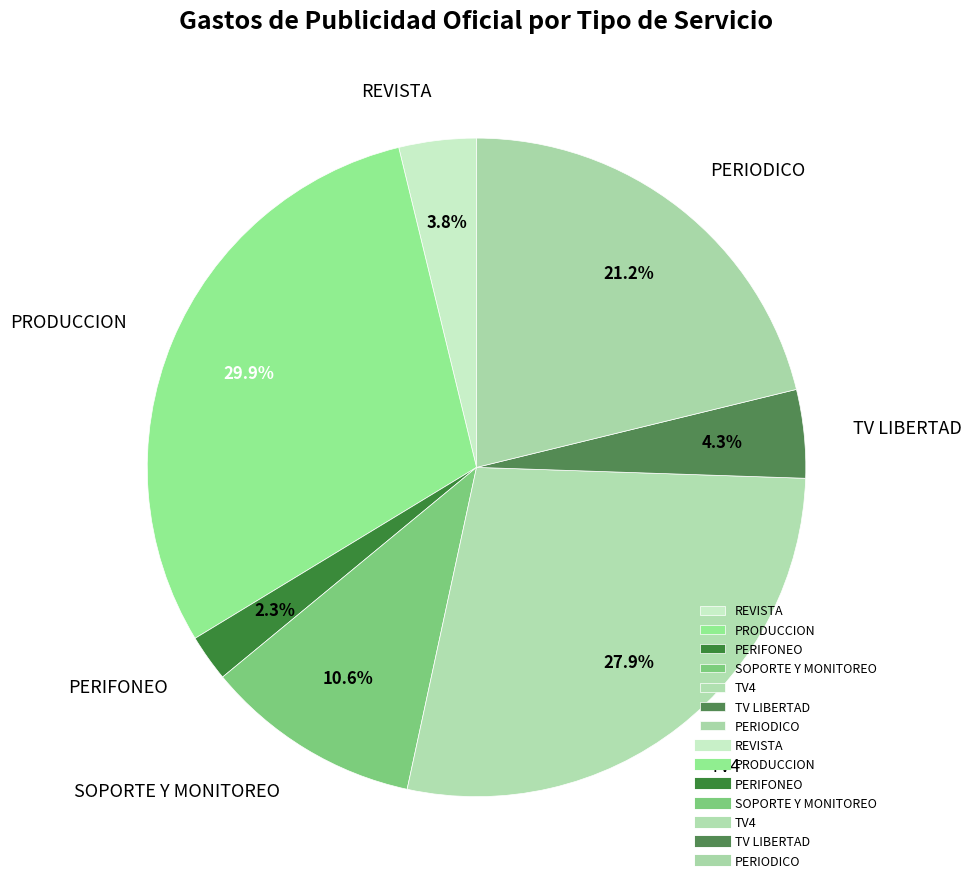

The SOPORTE Y MONITOREO slice represents 11% of the pie. True or false?

True